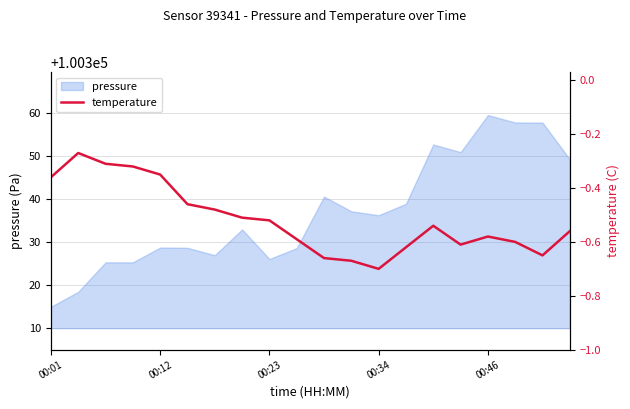

How many lines are shown in the chart?

1